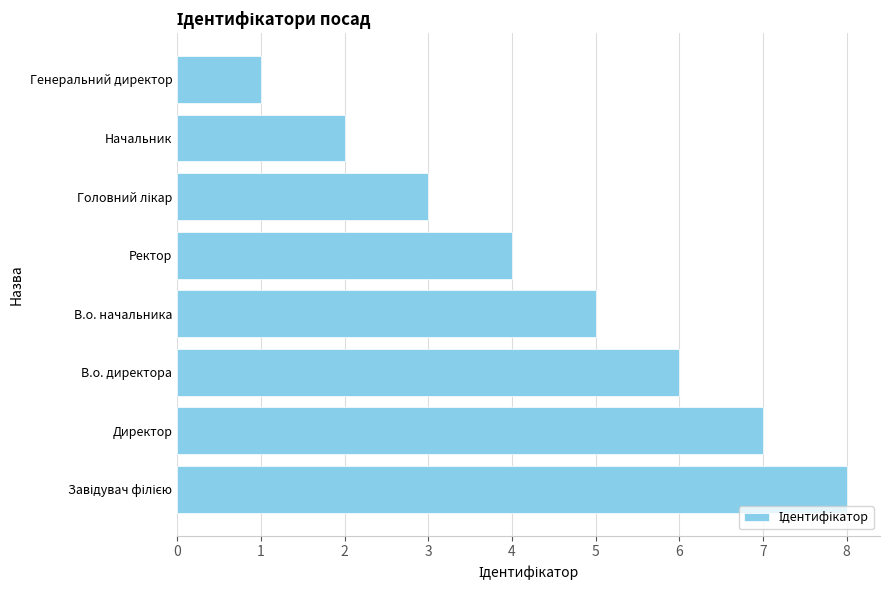

What is the smallest value displayed?

1